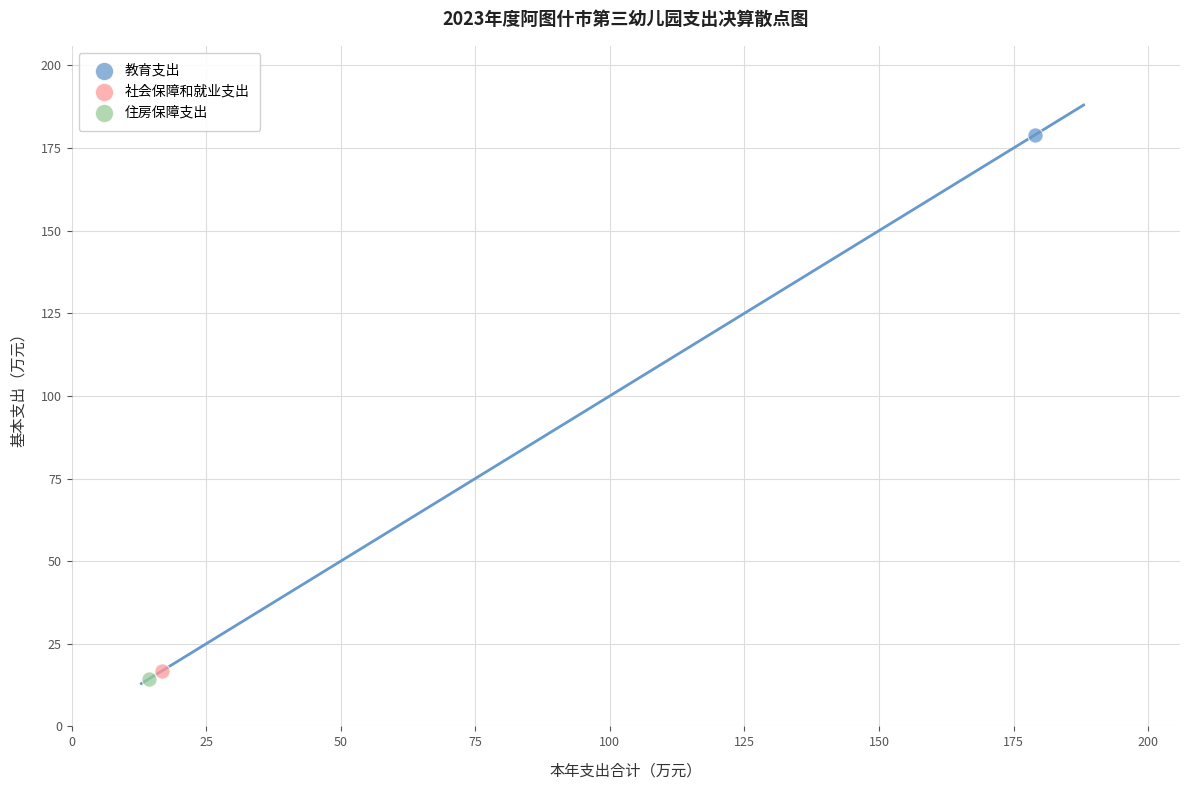

Which series contains the lowest Y value?

住房保障支出